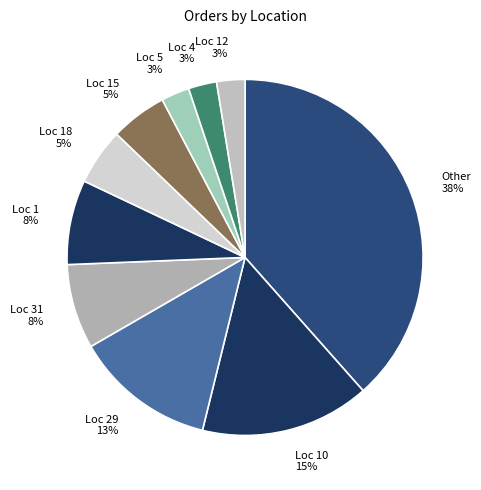

How many segments does this pie chart have?

10